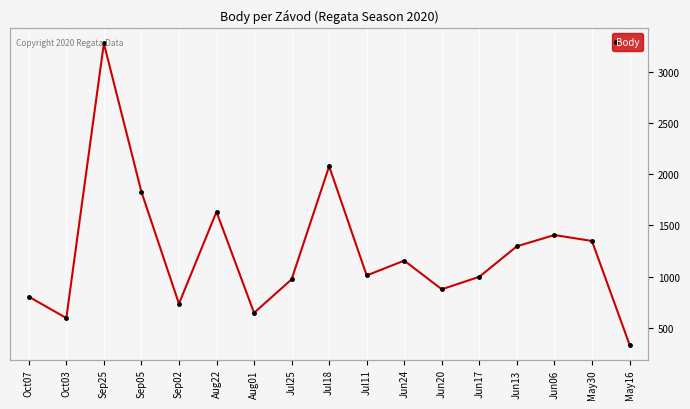

Reading left to right, what are all the values shown in this chart?

804	595	3278	1828	735	1633	646	973	2077	1011	1156	876	998	1296	1406	1348	336